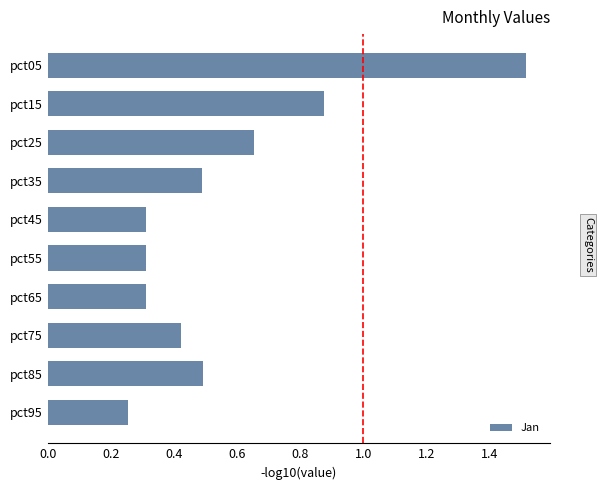

What is the average value?

0.6